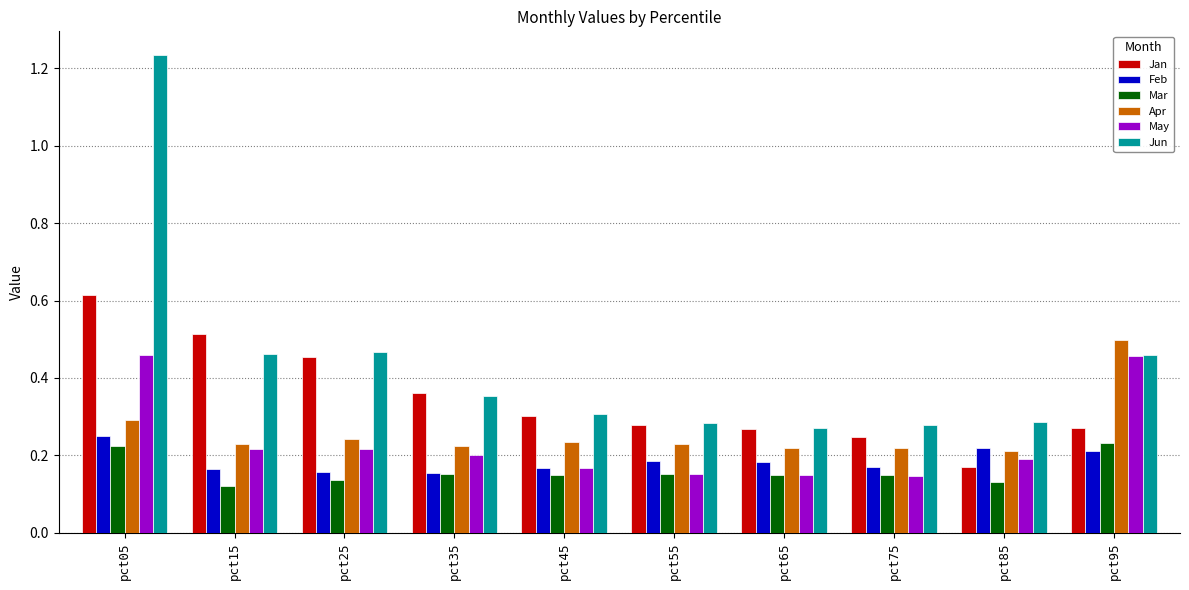

Are the bars horizontal?

No